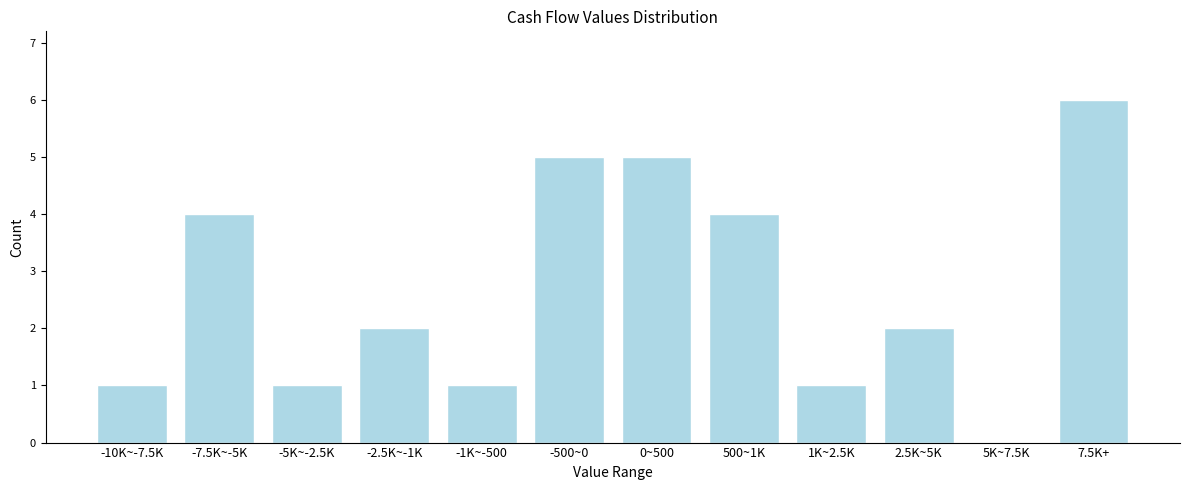

Reading right to left, what are all the values shown in this chart?

7.5K+=6	5K~7.5K=0	2.5K~5K=2	1K~2.5K=1	500~1K=4	0~500=5	-500~0=5	-1K~-500=1	-2.5K~-1K=2	-5K~-2.5K=1	-7.5K~-5K=4	-10K~-7.5K=1